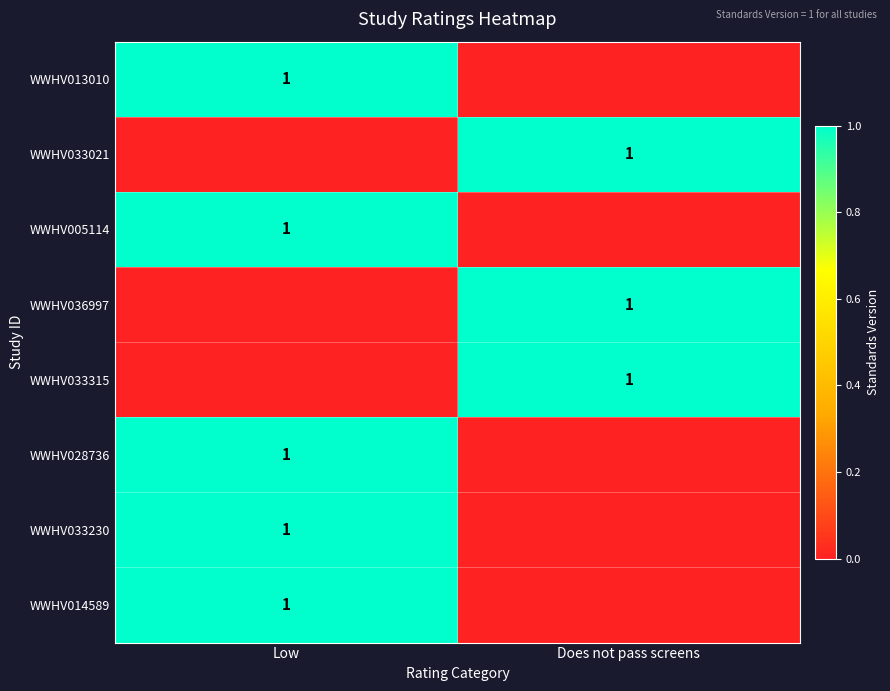

The WWHV033315 series shows 2 at Does not pass screens. True or false?

False